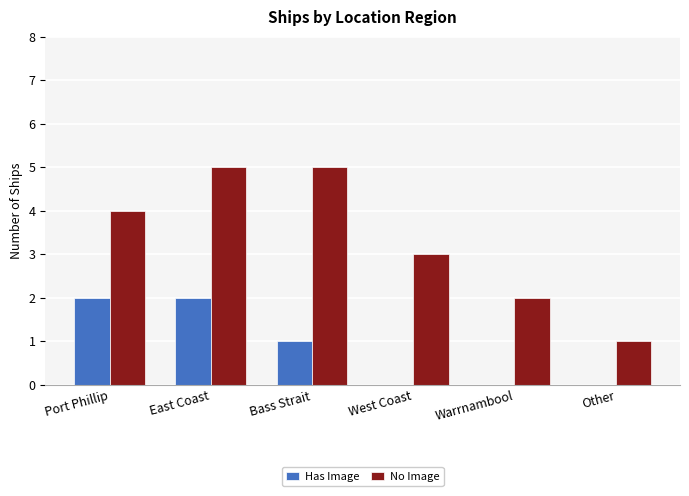

Which series has the largest total across all categories?

No Image